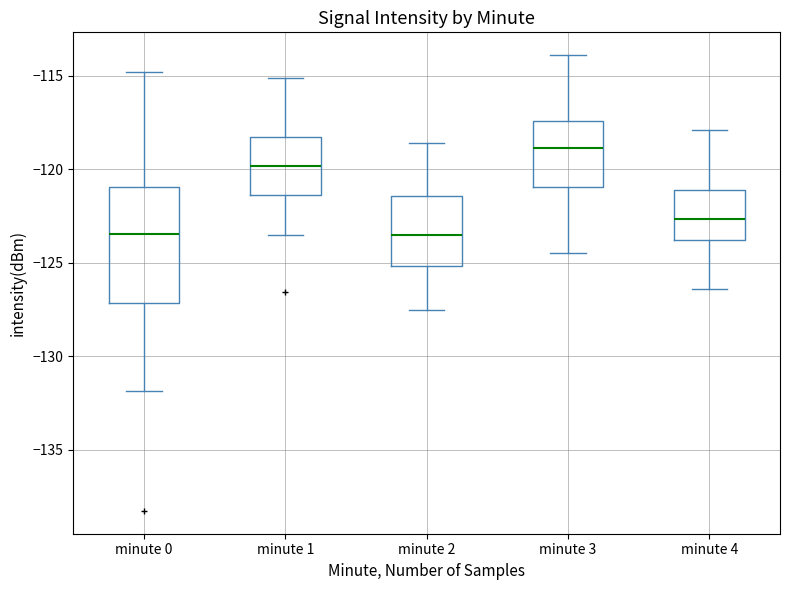

Comparing the boxes themselves (not the whiskers), which one is the tallest?

minute 0